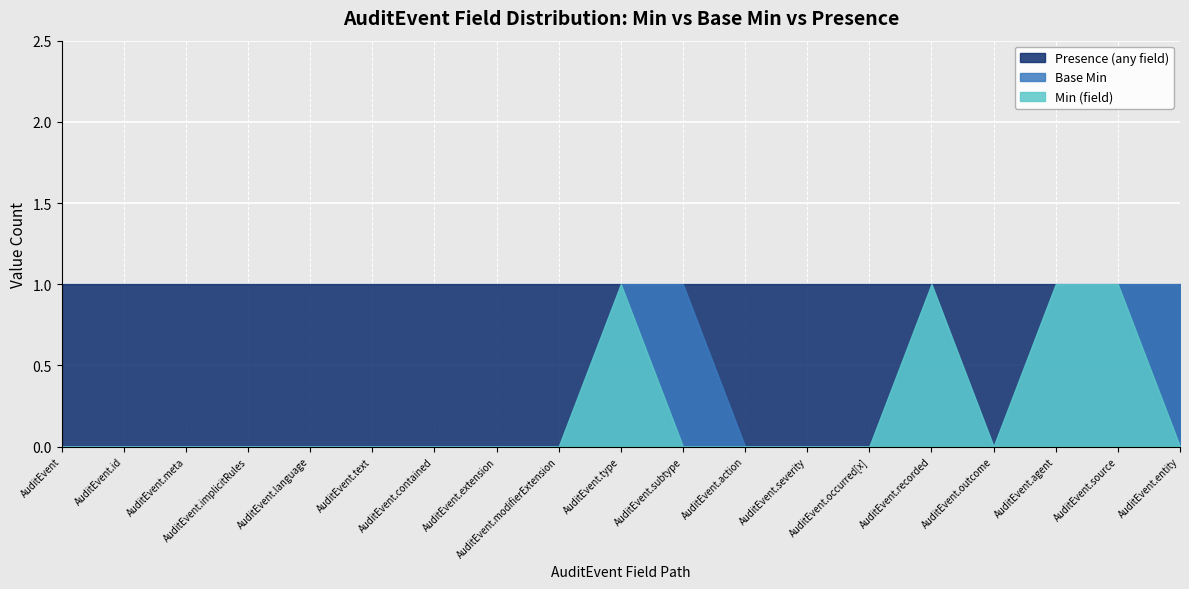

What are all the series names shown in the legend?

Presence (any field), Base Min, Min (field)